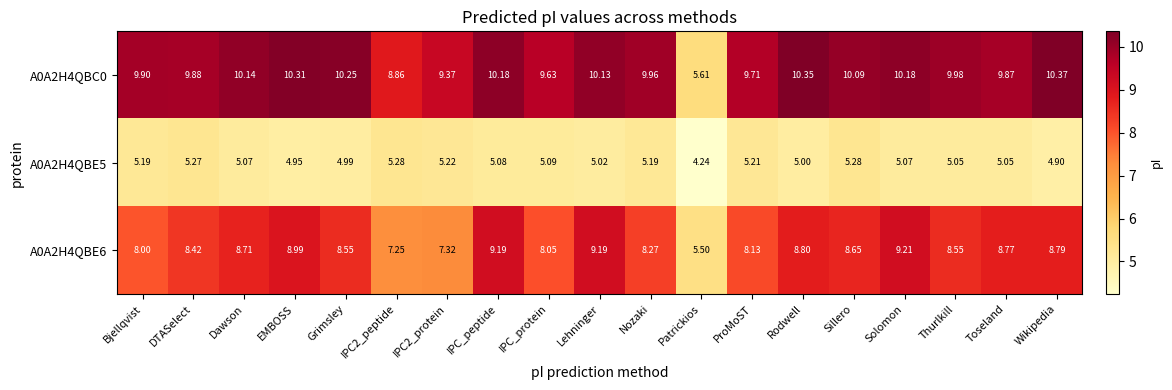

At Nozaki, list the series in order from smallest to largest.

A0A2H4QBE5, A0A2H4QBE6, A0A2H4QBC0